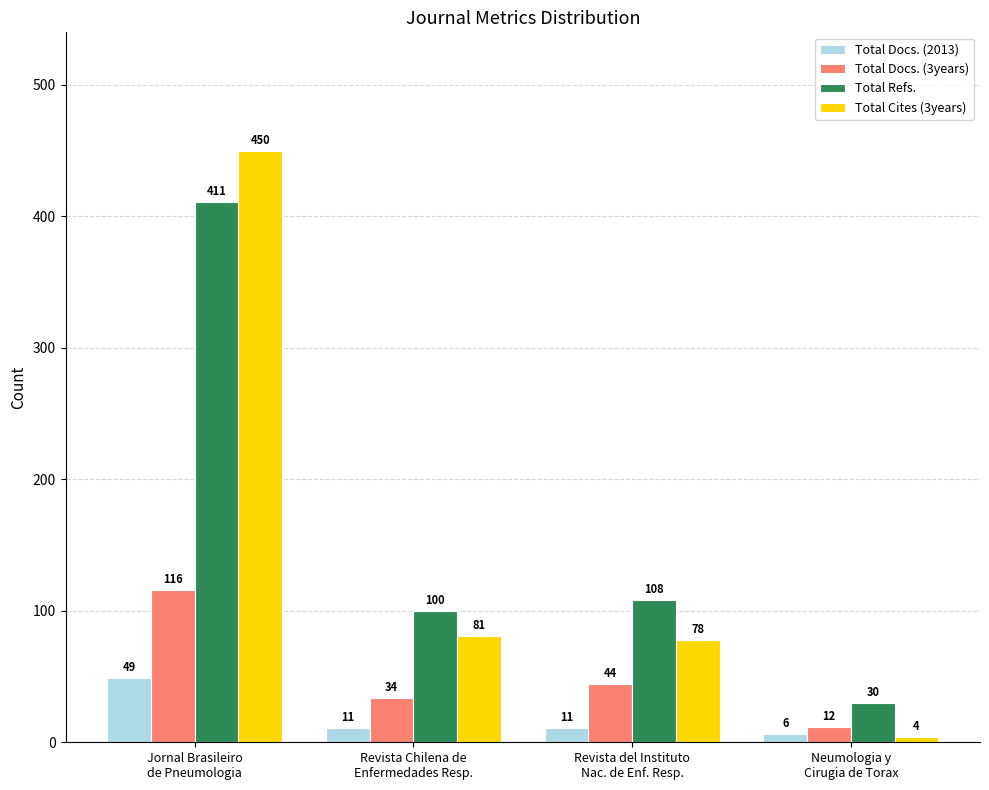

What is the difference between the maximum and minimum values in the Total Docs. (3years) series?

104